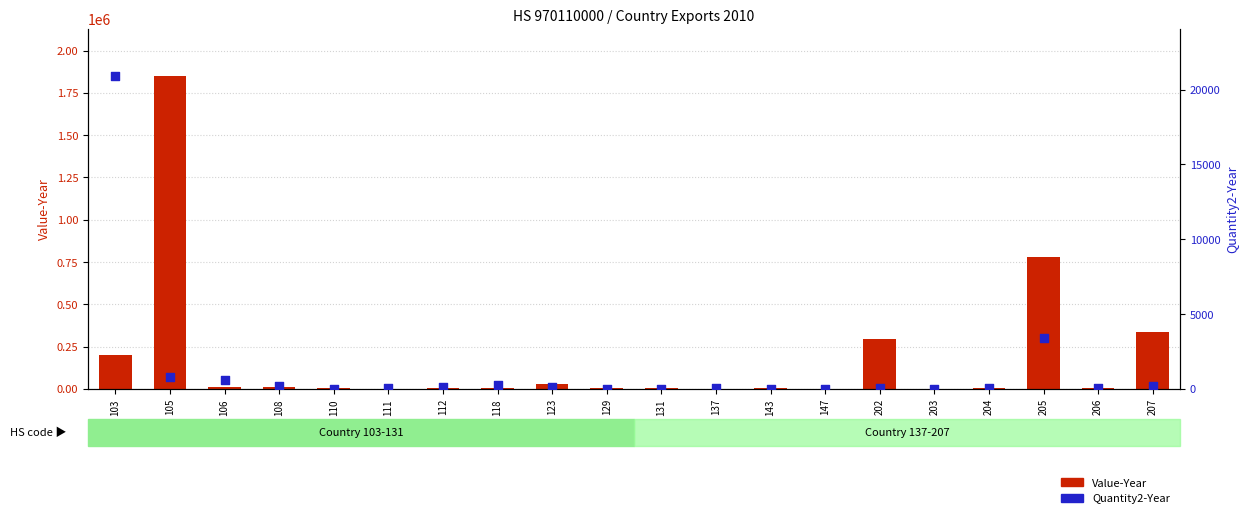

At how many categories does at least one series exceed 1261210?

1